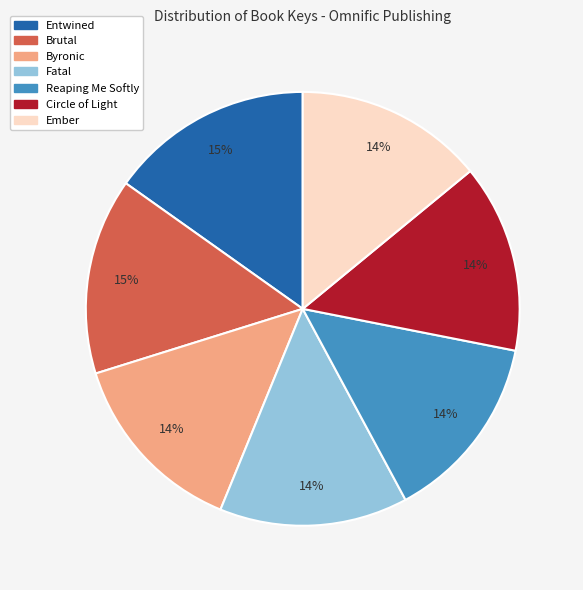

What is the ratio of the value at Entwined to the value at Brutal?

1.0